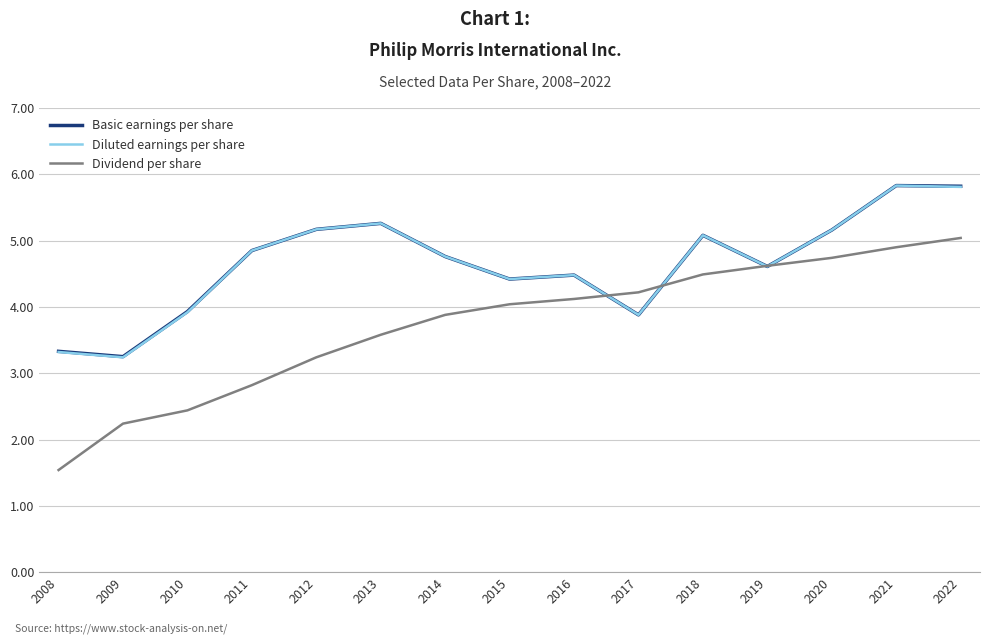

Is it true that Dividend per share equals 4.7 at 2020?

True